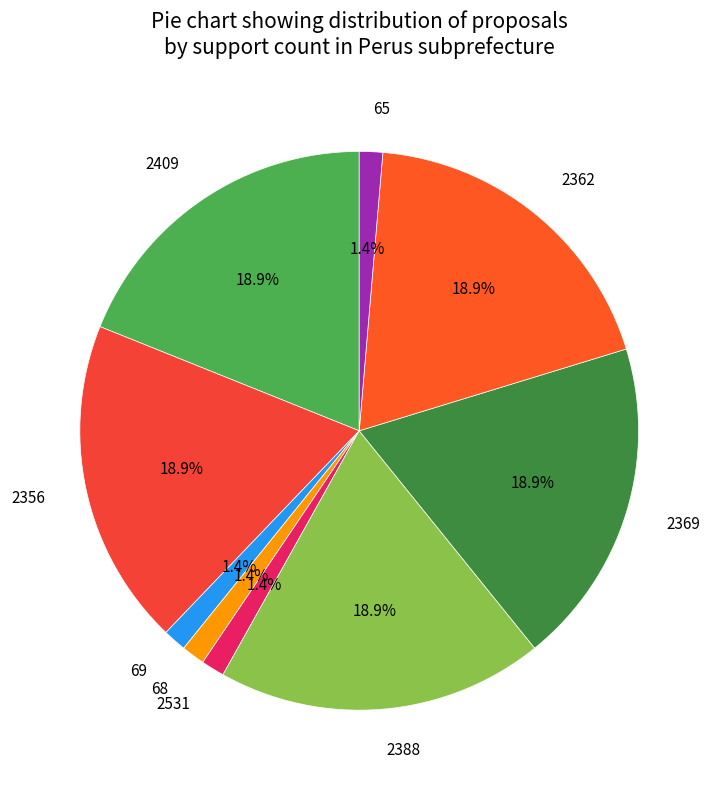

Is the sum of 2369 and 2531 greater than half?

No